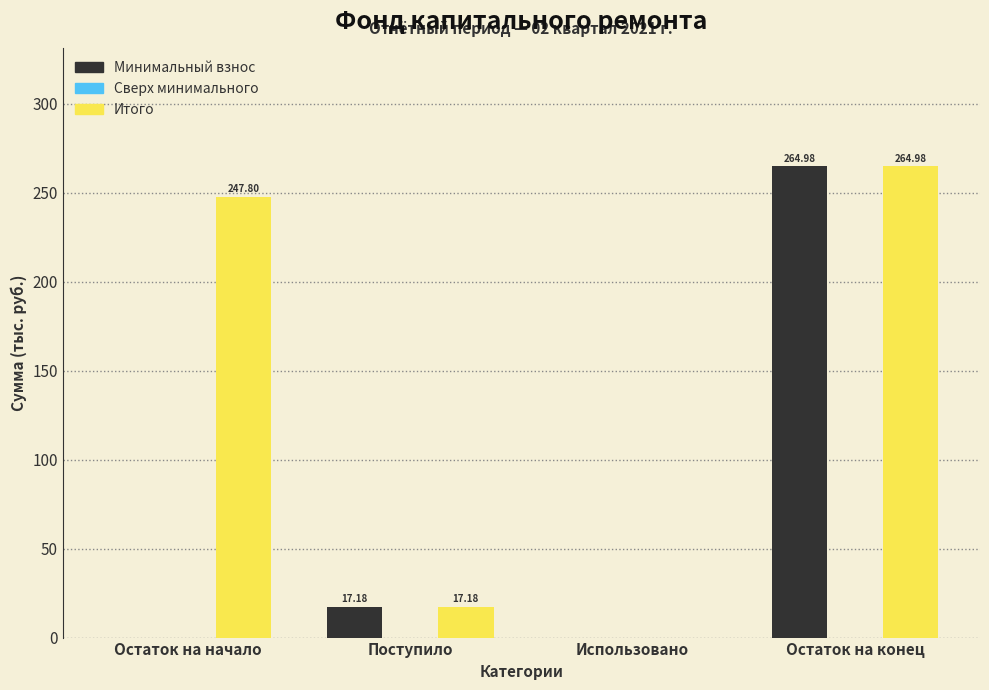

Between Остаток на начало and Поступило, which series saw the biggest shift?

Итого